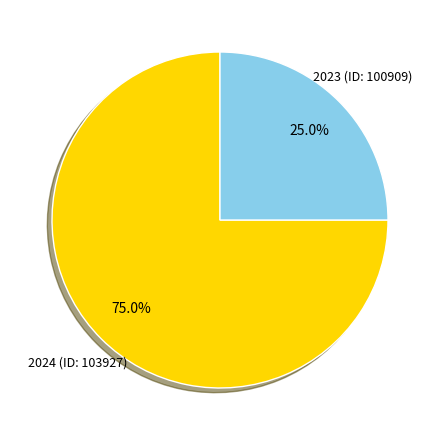

Count the number of slices in the pie.

2